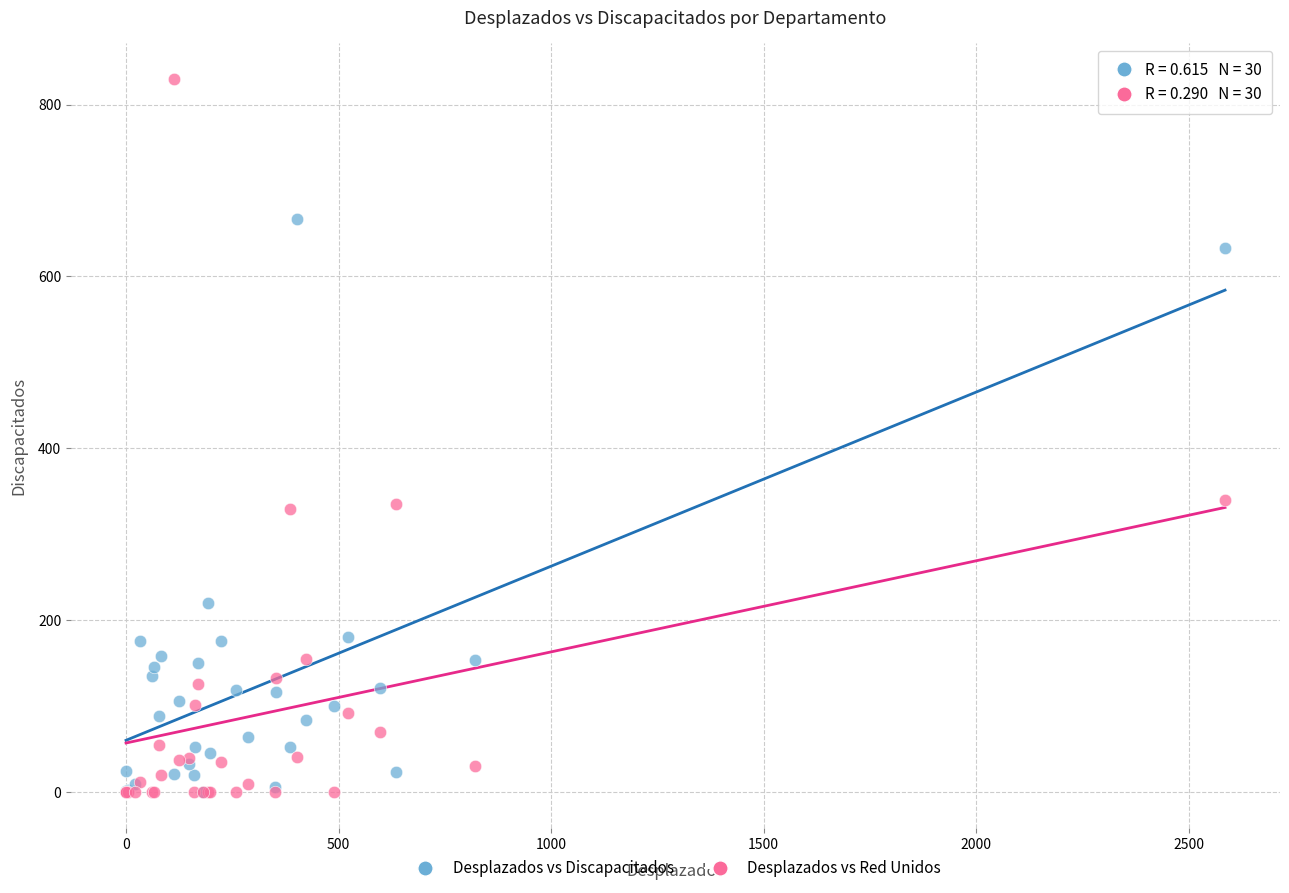

What are all the series names shown in the legend?

Desplazados vs Discapacitados, Desplazados vs Red Unidos